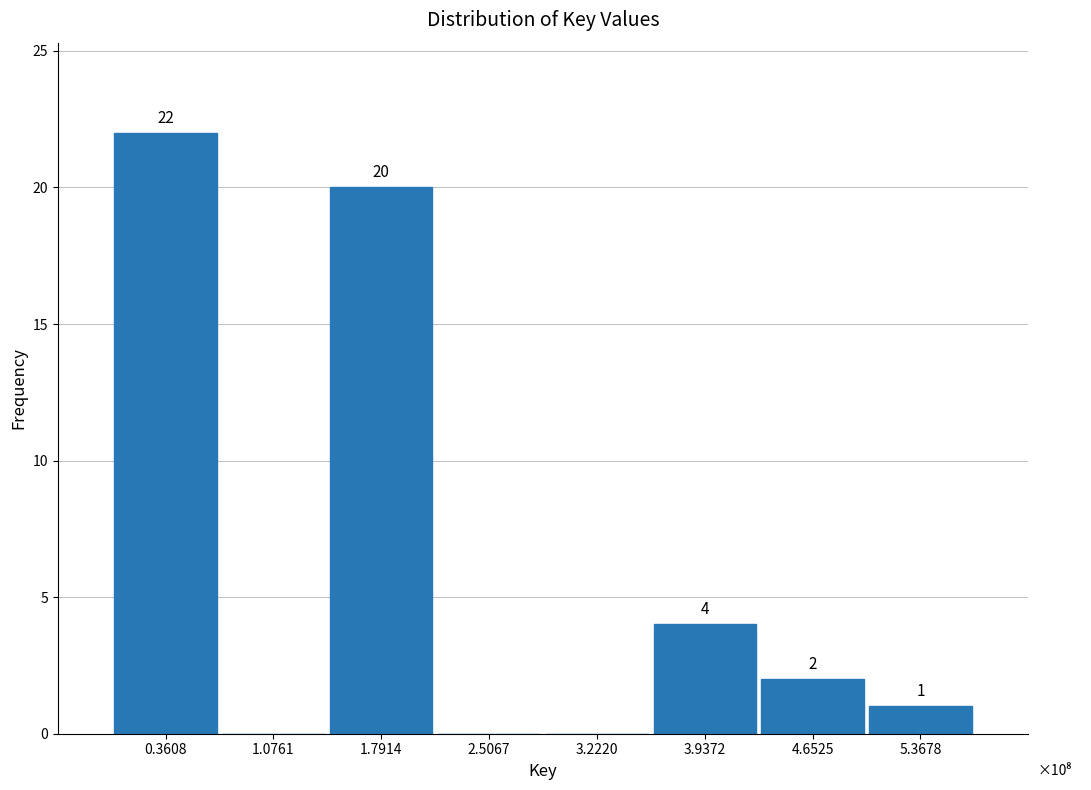

Reading left to right, transcribe all the data shown in this chart.

0.3608=22	1.0761=0	1.7914=20	2.5067=0	3.2220=0	3.9372=4	4.6525=2	5.3678=1